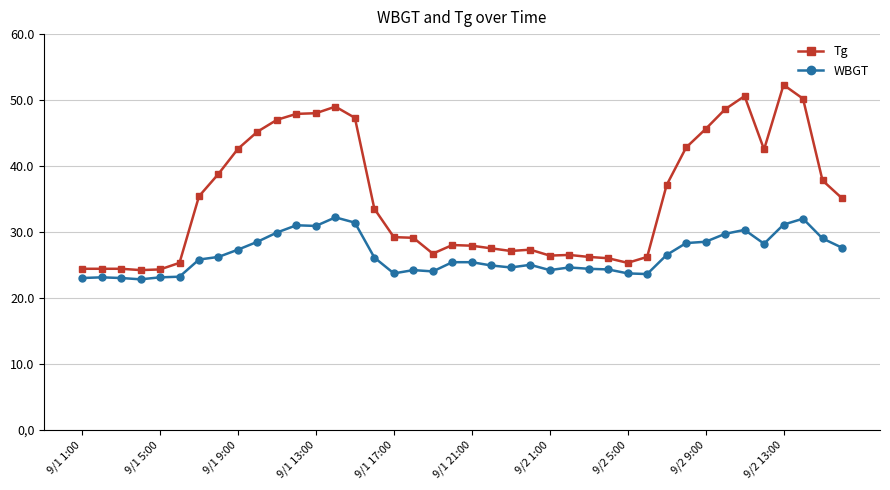

What is the difference between the maximum and minimum values in the WBGT series?

9.4